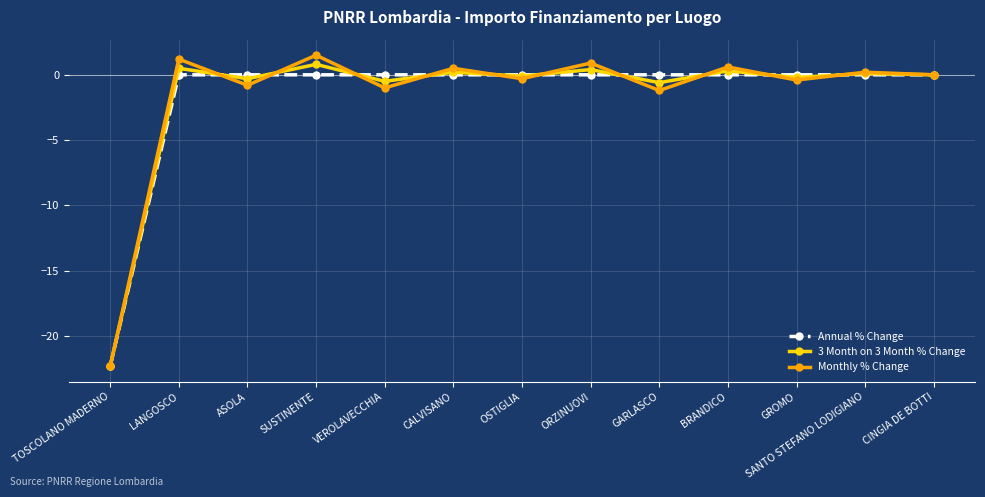

What are all the series names shown in the legend?

Annual % Change, 3 Month on 3 Month % Change, Monthly % Change